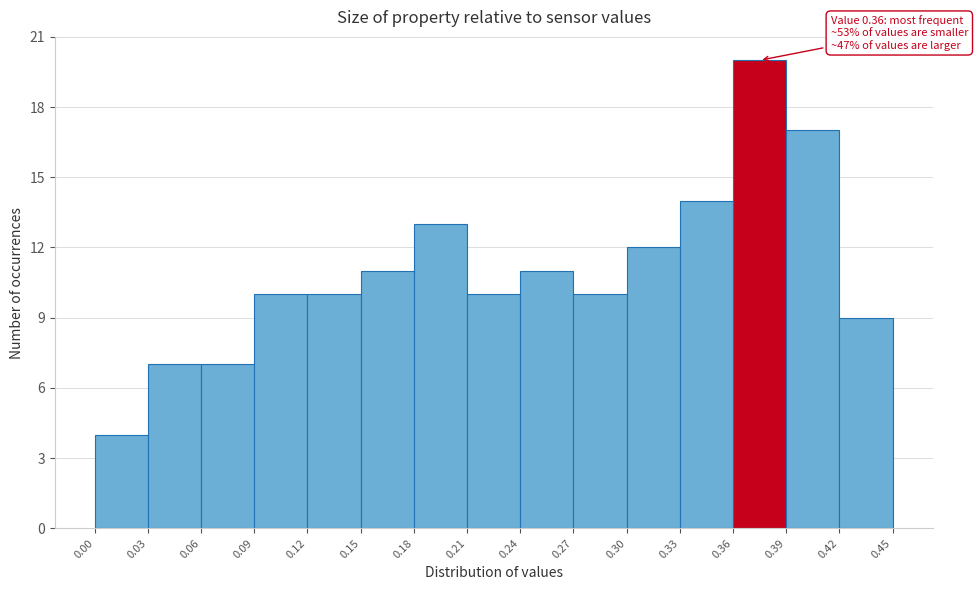

Over which range of the x-axis is the bar tallest?

0.36 to 0.39